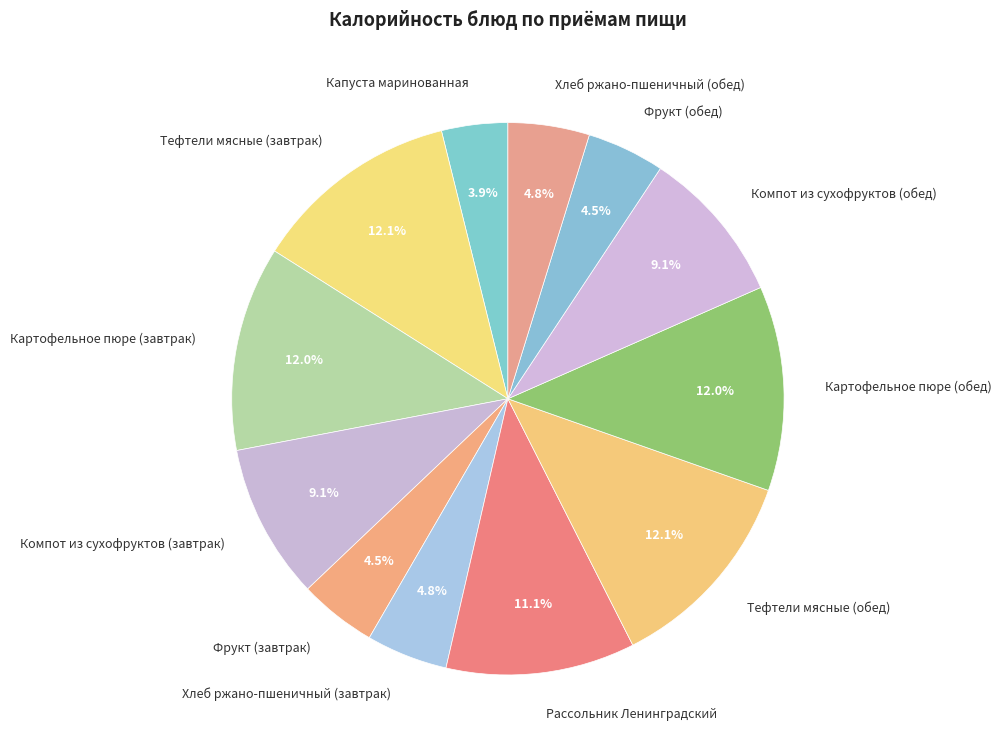

How many segments does this pie chart have?

12